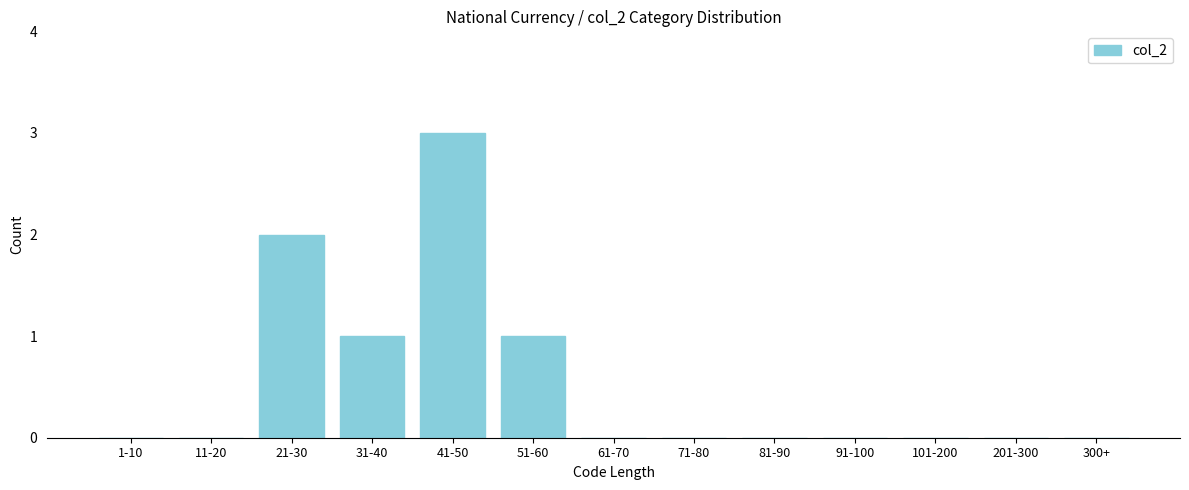

Reading left to right, transcribe all the data shown in this chart.

1-10=0	11-20=0	21-30=2	31-40=1	41-50=3	51-60=1	61-70=0	71-80=0	81-90=0	91-100=0	101-200=0	201-300=0	300+=0